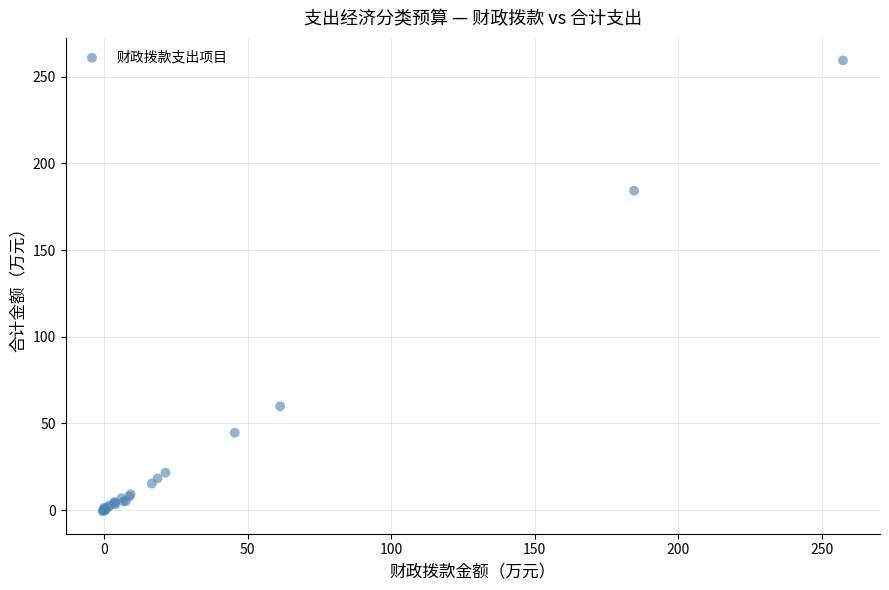

What Y value in the scatter plot is closest to 129?

184.2